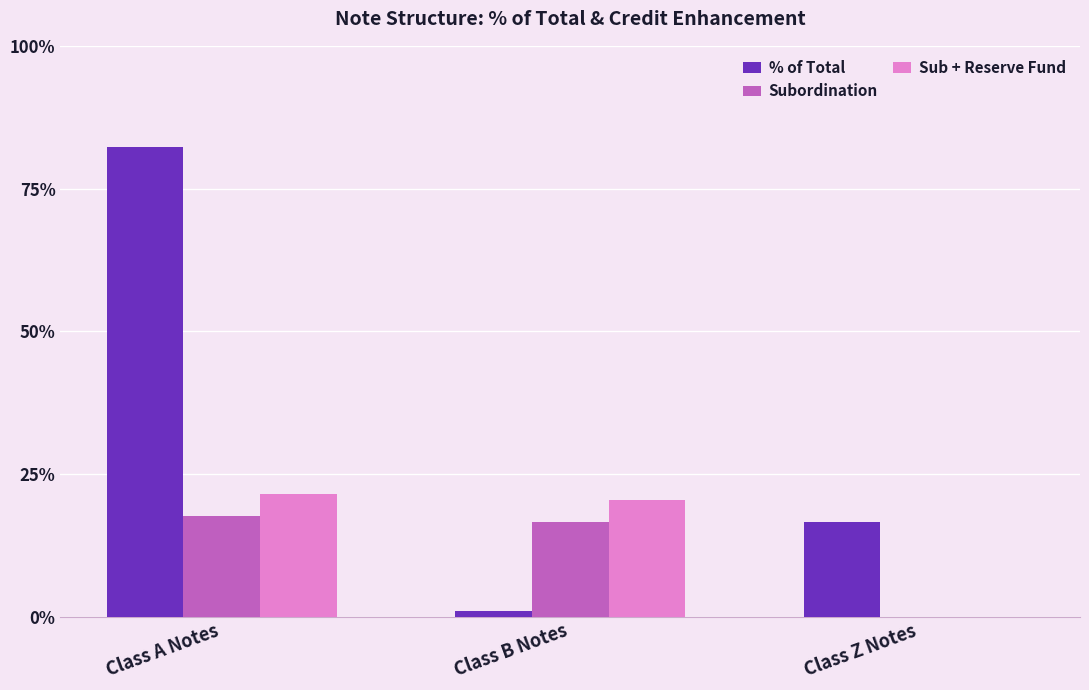

Which series changed the most between Class A Notes and Class B Notes?

% of Total